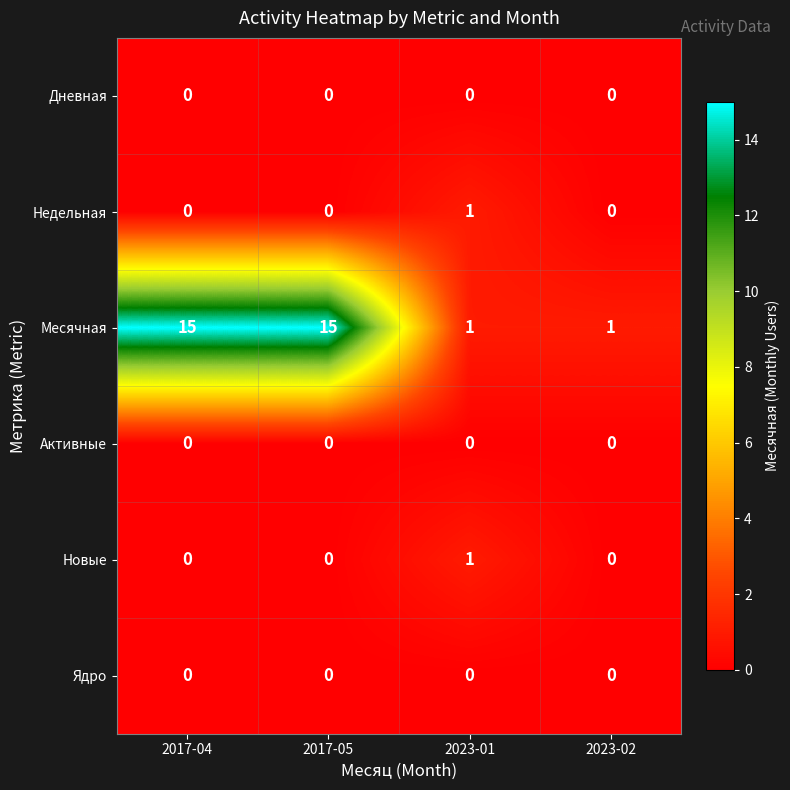

What is the total value across all series at 2017-05?

15